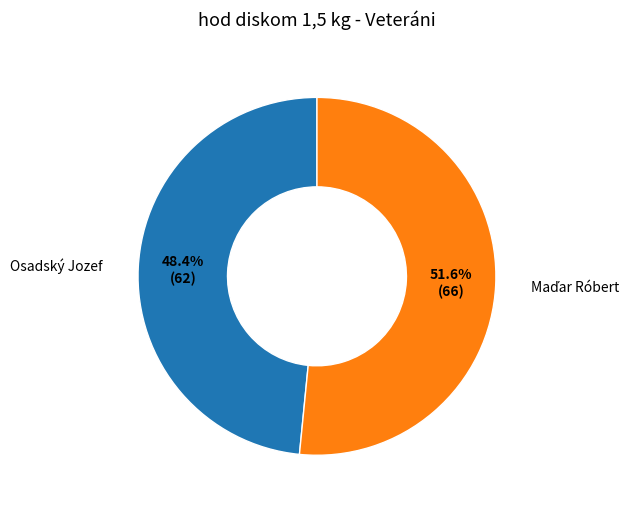

Is there a majority slice in this chart?

Yes